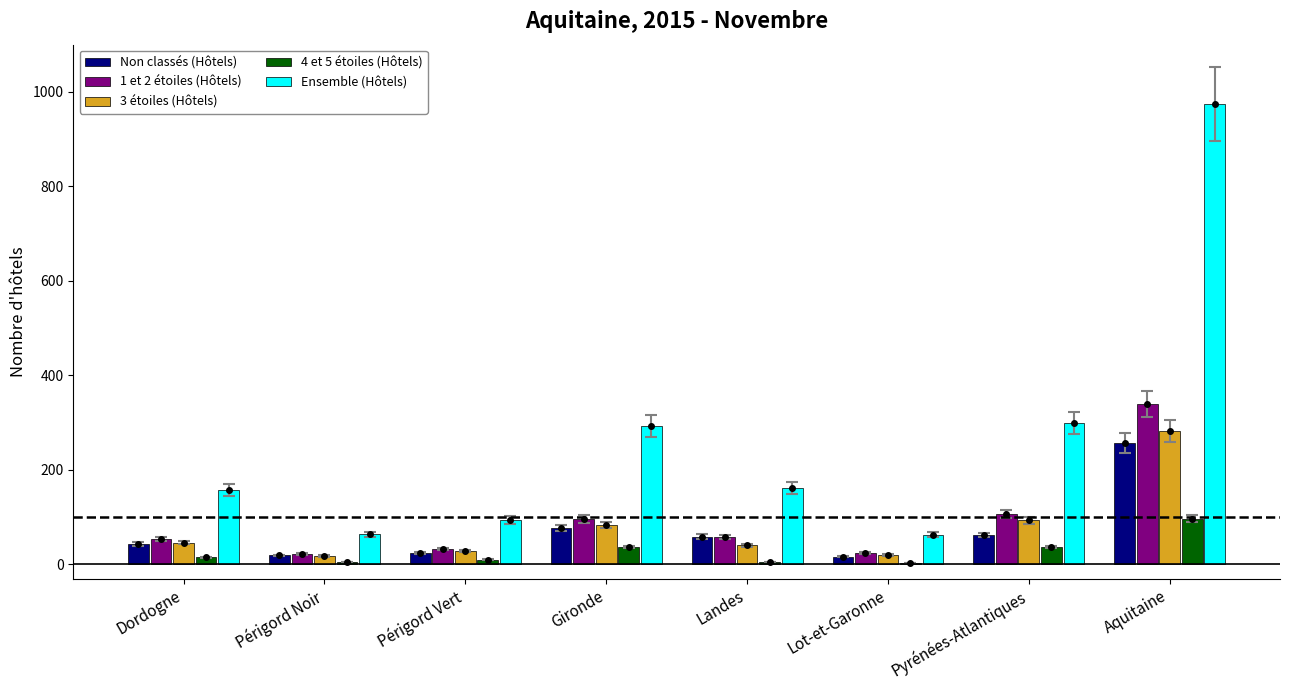

Which series has the widest spread of values?

Ensemble (Hôtels)